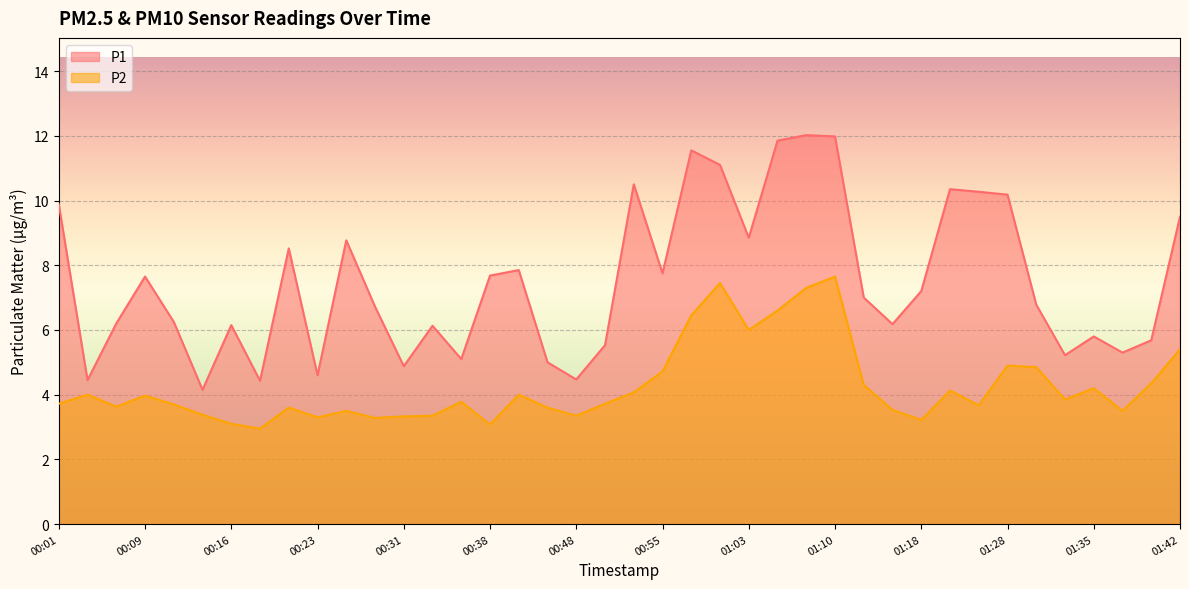

What is the greatest value displayed?

12.0